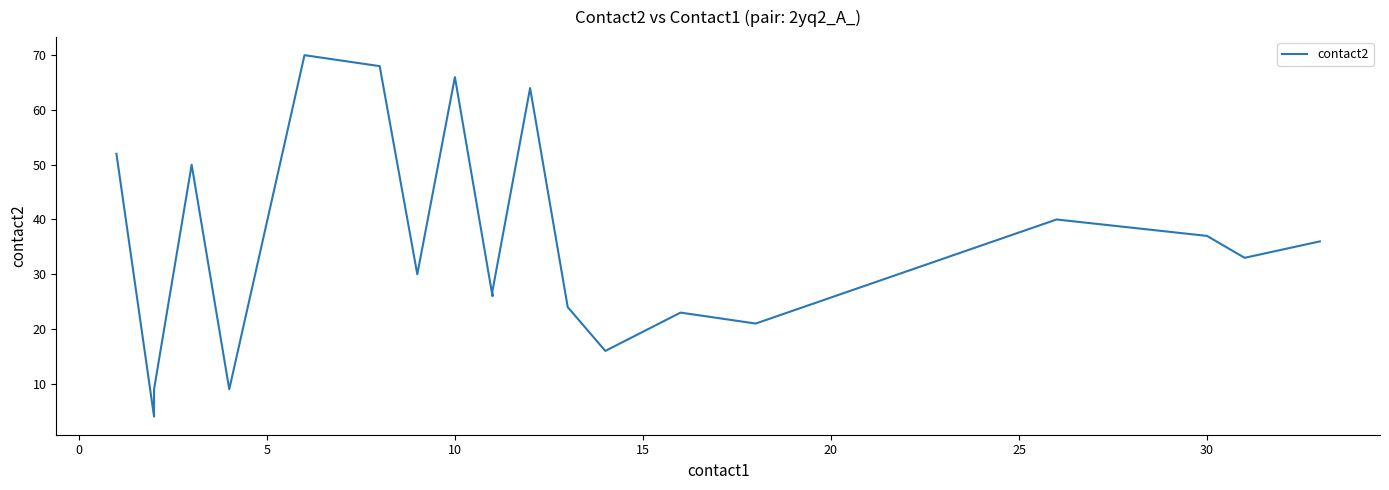

The chart shows a value of 12 at 5. True or false?

False